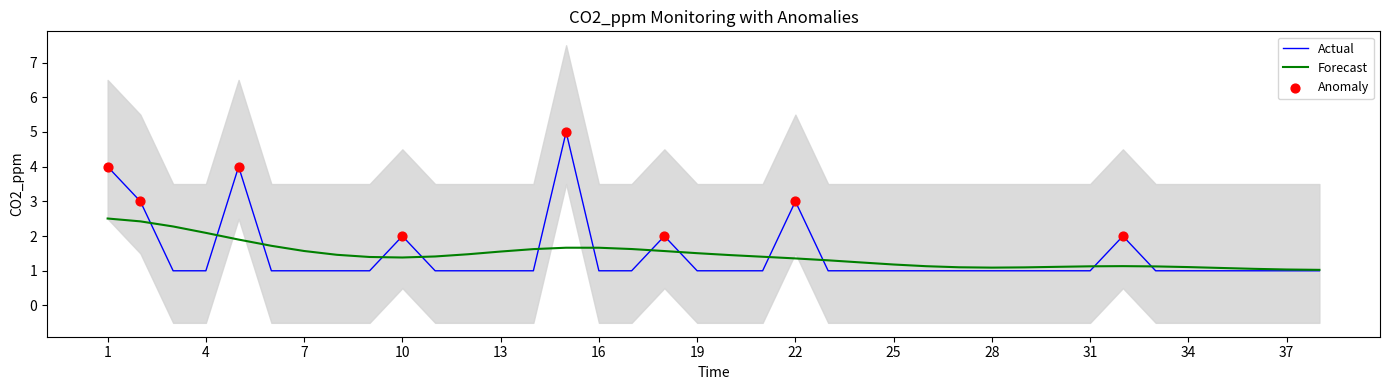

Between 6 and 29, which is larger?

6